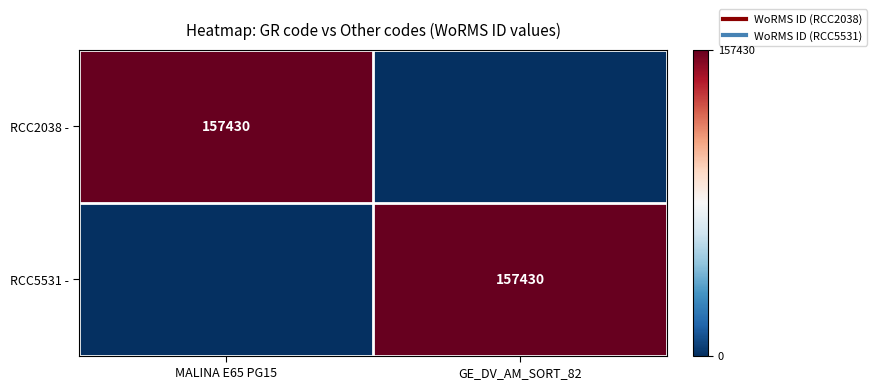

Where is RCC5531 - nearest to the value 78715?

MALINA E65 PG15